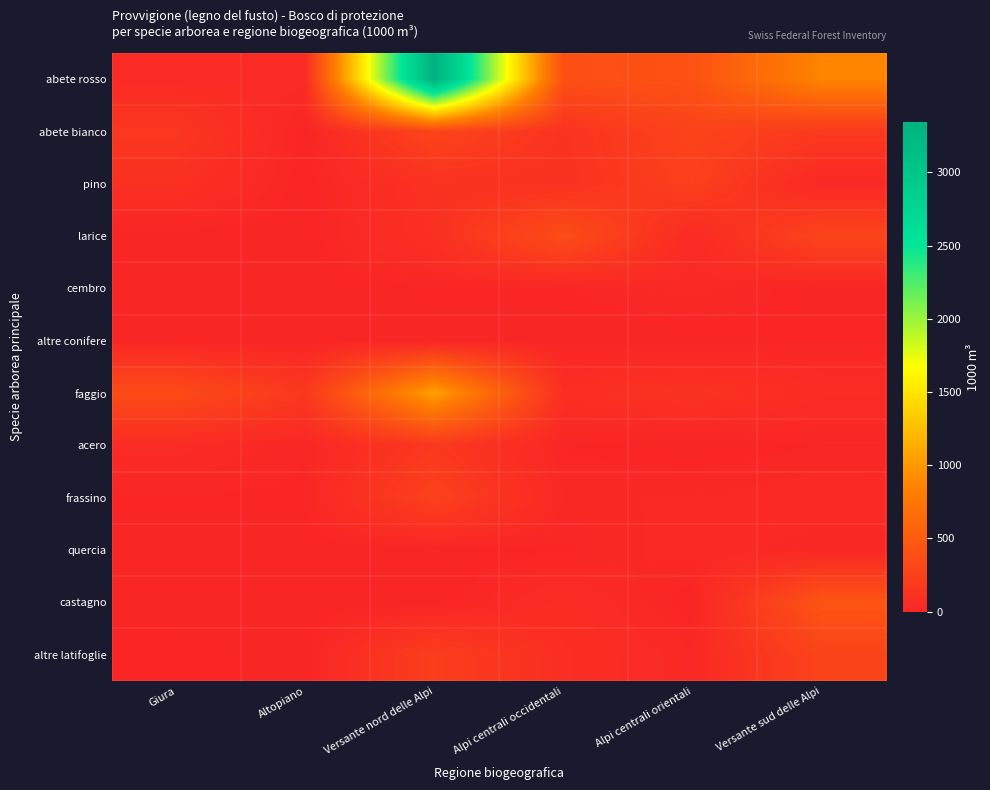

Reading right to left, extract all data points from this chart.

abete rosso: Versante sud delle Alpi=875	Alpi centrali orientali=412	Alpi centrali occidentali=387	Versante nord delle Alpi=3342	Altopiano=48	Giura=43
abete bianco: Versante sud delle Alpi=183	Alpi centrali orientali=276	Alpi centrali occidentali=124	Versante nord delle Alpi=289	Altopiano=0	Giura=163
pino: Versante sud delle Alpi=22	Alpi centrali orientali=242	Alpi centrali occidentali=113	Versante nord delle Alpi=113	Altopiano=0	Giura=99
larice: Versante sud delle Alpi=285	Alpi centrali orientali=40	Alpi centrali occidentali=367	Versante nord delle Alpi=98	Altopiano=0	Giura=0
cembro: Versante sud delle Alpi=0	Alpi centrali orientali=34	Alpi centrali occidentali=11	Versante nord delle Alpi=8	Altopiano=0	Giura=0
altre conifere: Versante sud delle Alpi=10	Alpi centrali orientali=0	Alpi centrali occidentali=0	Versante nord delle Alpi=4	Altopiano=0	Giura=0
faggio: Versante sud delle Alpi=60	Alpi centrali orientali=126	Alpi centrali occidentali=85	Versante nord delle Alpi=1057	Altopiano=171	Giura=354
acero: Versante sud delle Alpi=12	Alpi centrali orientali=0	Alpi centrali occidentali=11	Versante nord delle Alpi=172	Altopiano=14	Giura=48
frassino: Versante sud delle Alpi=39	Alpi centrali orientali=27	Alpi centrali occidentali=25	Versante nord delle Alpi=253	Altopiano=10	Giura=10
quercia: Versante sud delle Alpi=19	Alpi centrali orientali=36	Alpi centrali occidentali=10	Versante nord delle Alpi=0	Altopiano=0	Giura=0
castagno: Versante sud delle Alpi=436	Alpi centrali orientali=0	Alpi centrali occidentali=64	Versante nord delle Alpi=0	Altopiano=0	Giura=0
altre latifoglie: Versante sud delle Alpi=275	Alpi centrali orientali=27	Alpi centrali occidentali=83	Versante nord delle Alpi=224	Altopiano=1	Giura=11